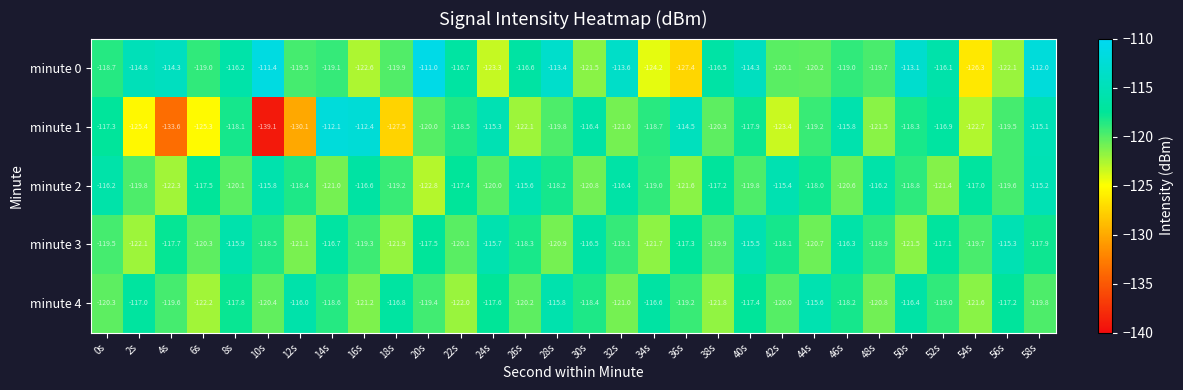

How many data points does each series have?

30